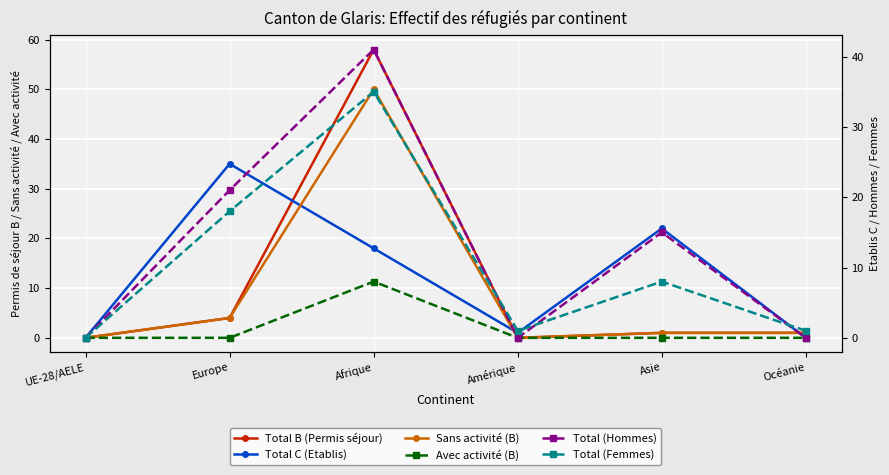

Between which two adjacent categories do Total B (Permis séjour) and Total C (Etablis) first intersect?

Europe and Afrique